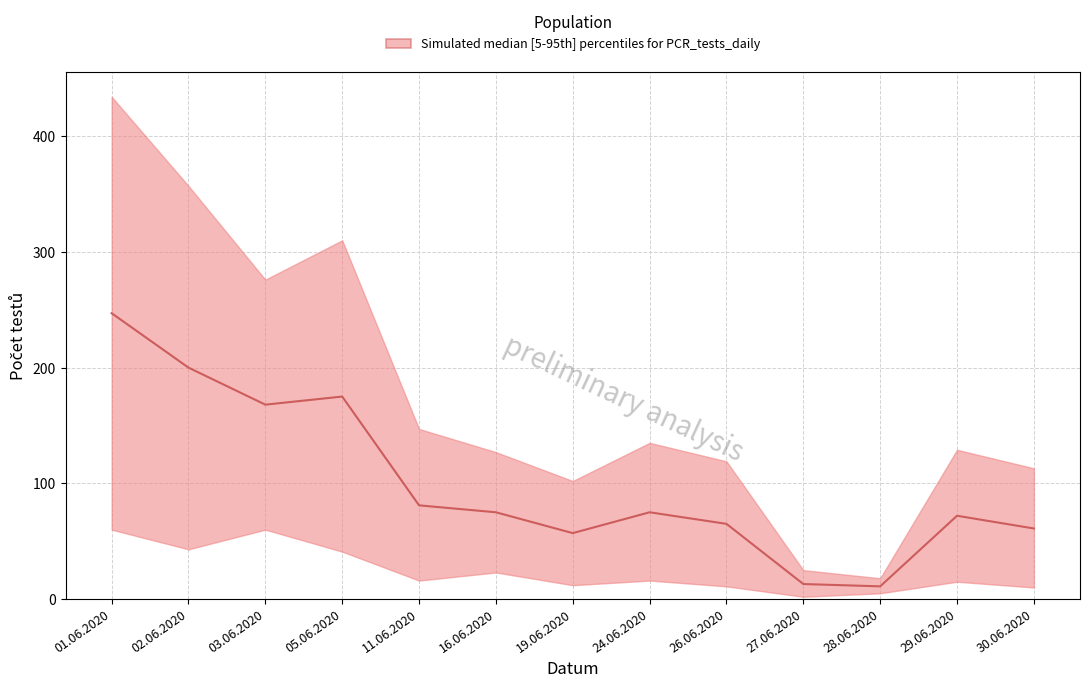

How many points are higher than both their immediate neighbors (excluding endpoints)?

3